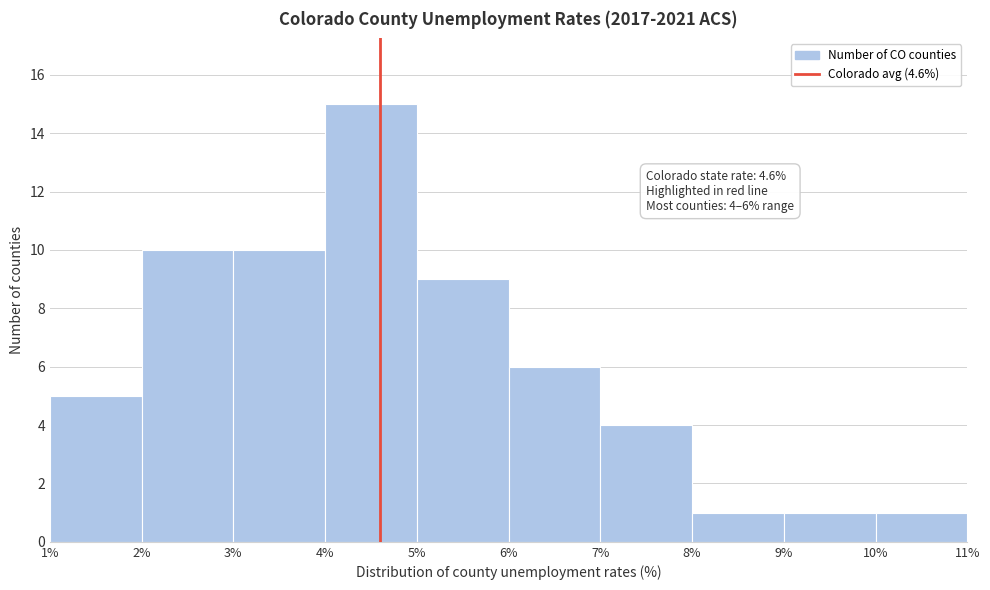

Over which range of the x-axis is the bar tallest?

4% to 5%